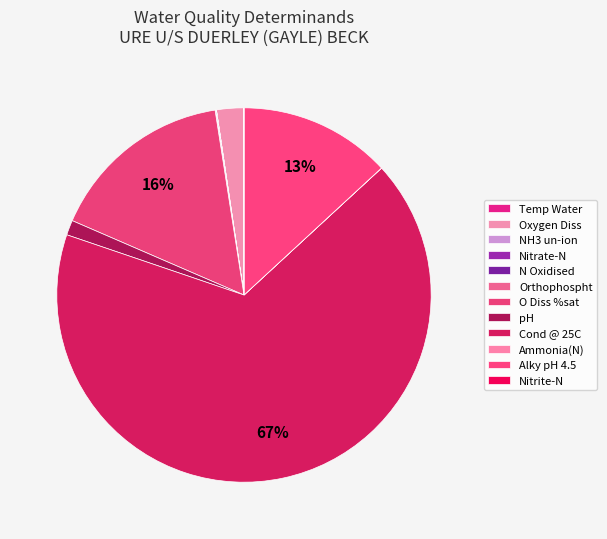

Which category has the biggest portion of the pie?

Cond @ 25C